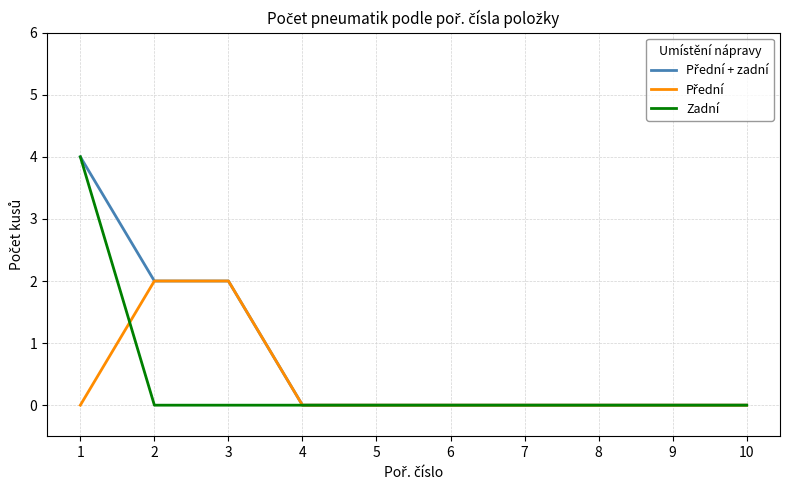

What is the difference between the highest and lowest values at 1?

4